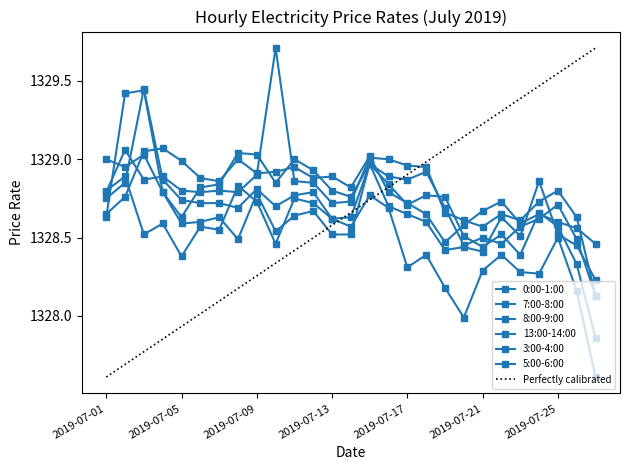

At which category does 5:00-6:00 reach its first local peak?

2019-07-03